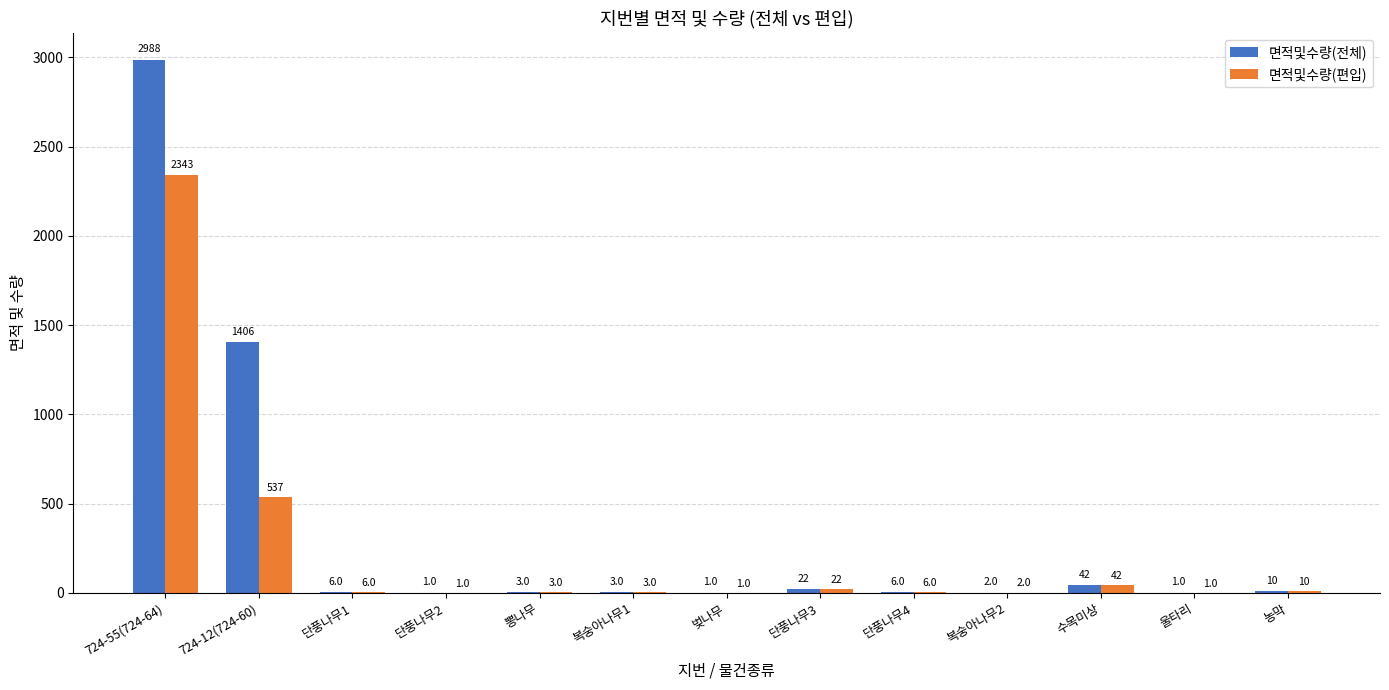

Between 724-12(724-60) and 수목미상, which series saw the biggest shift?

면적및수량(전체)